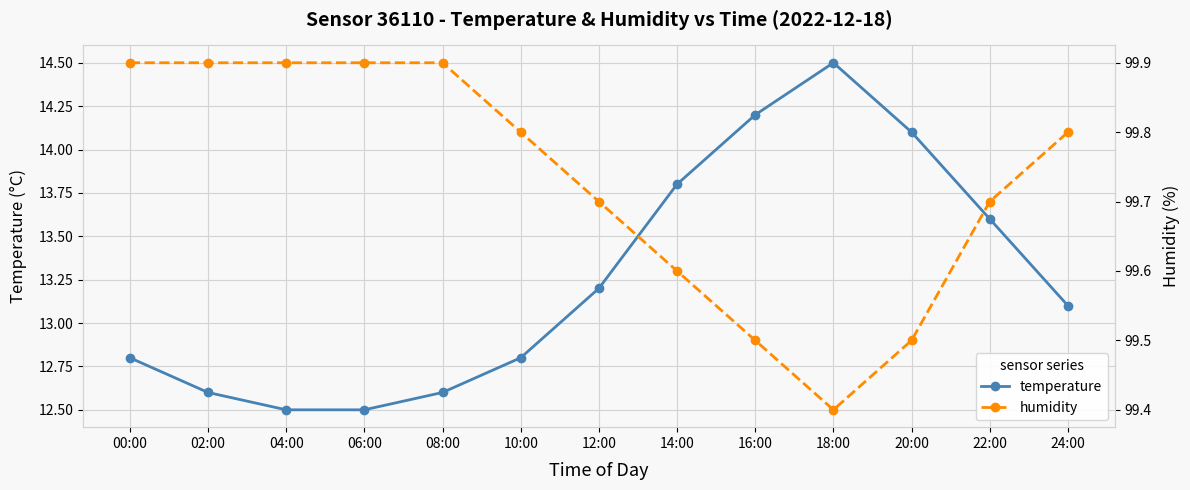

Reading left to right, extract all data points from this chart.

temperature: 00:00=12.8	02:00=12.6	04:00=12.5	06:00=12.5	08:00=12.6	10:00=12.8	12:00=13.2	14:00=13.8	16:00=14.2	18:00=14.5	20:00=14.1	22:00=13.6	24:00=13.1
humidity: 00:00=99.9	02:00=99.9	04:00=99.9	06:00=99.9	08:00=99.9	10:00=99.8	12:00=99.7	14:00=99.6	16:00=99.5	18:00=99.4	20:00=99.5	22:00=99.7	24:00=99.8